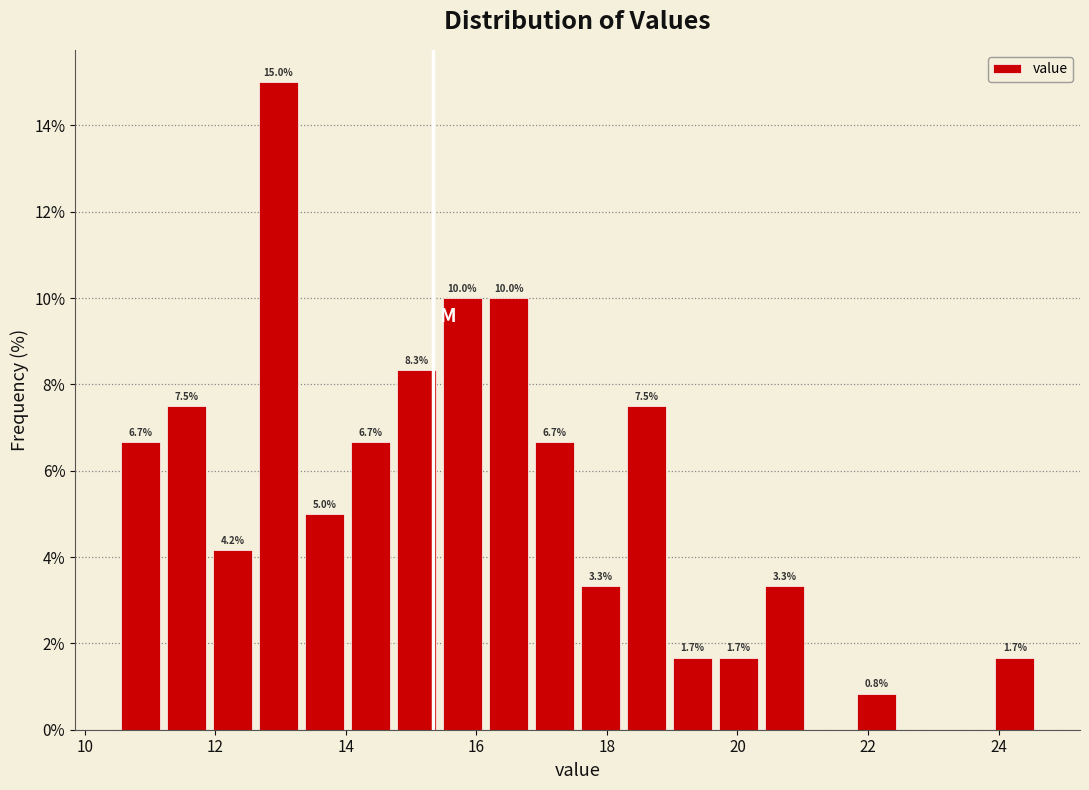

Read against the x-axis, roughly where is the centre of the tallest bar?

13.0